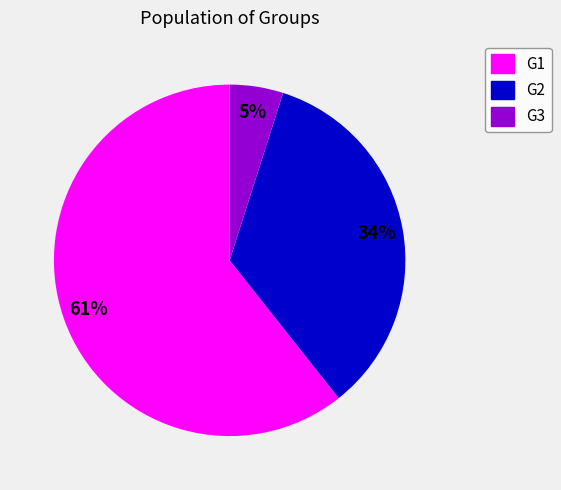

Rank the categories by value from highest to lowest.

G1, G2, G3